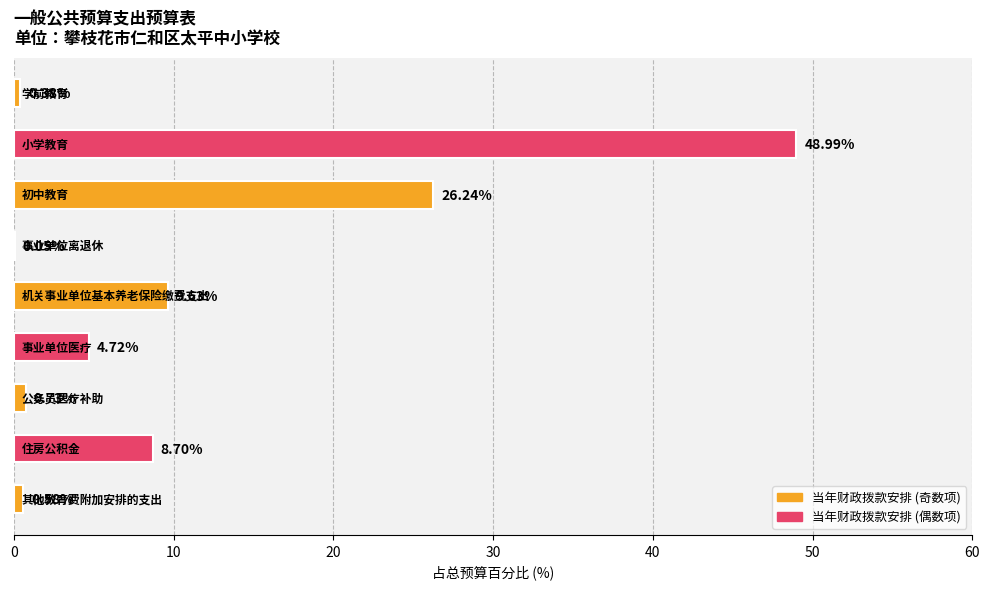

What is the sum of all values?

100.0